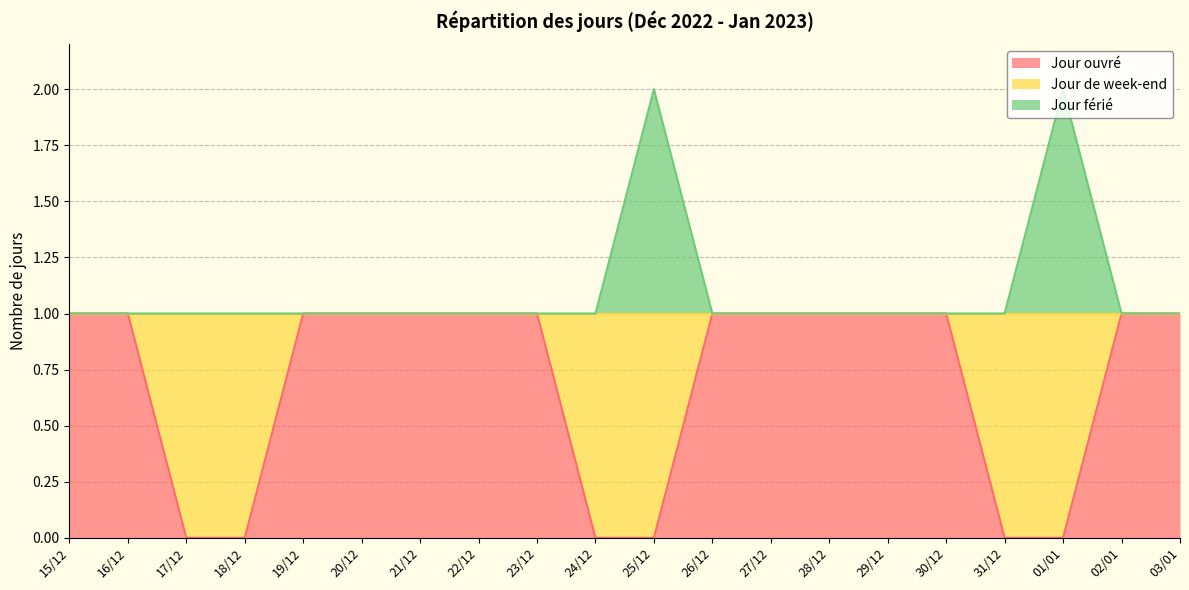

True or false: Jour férié has more than 2 points higher than both neighbors.

False